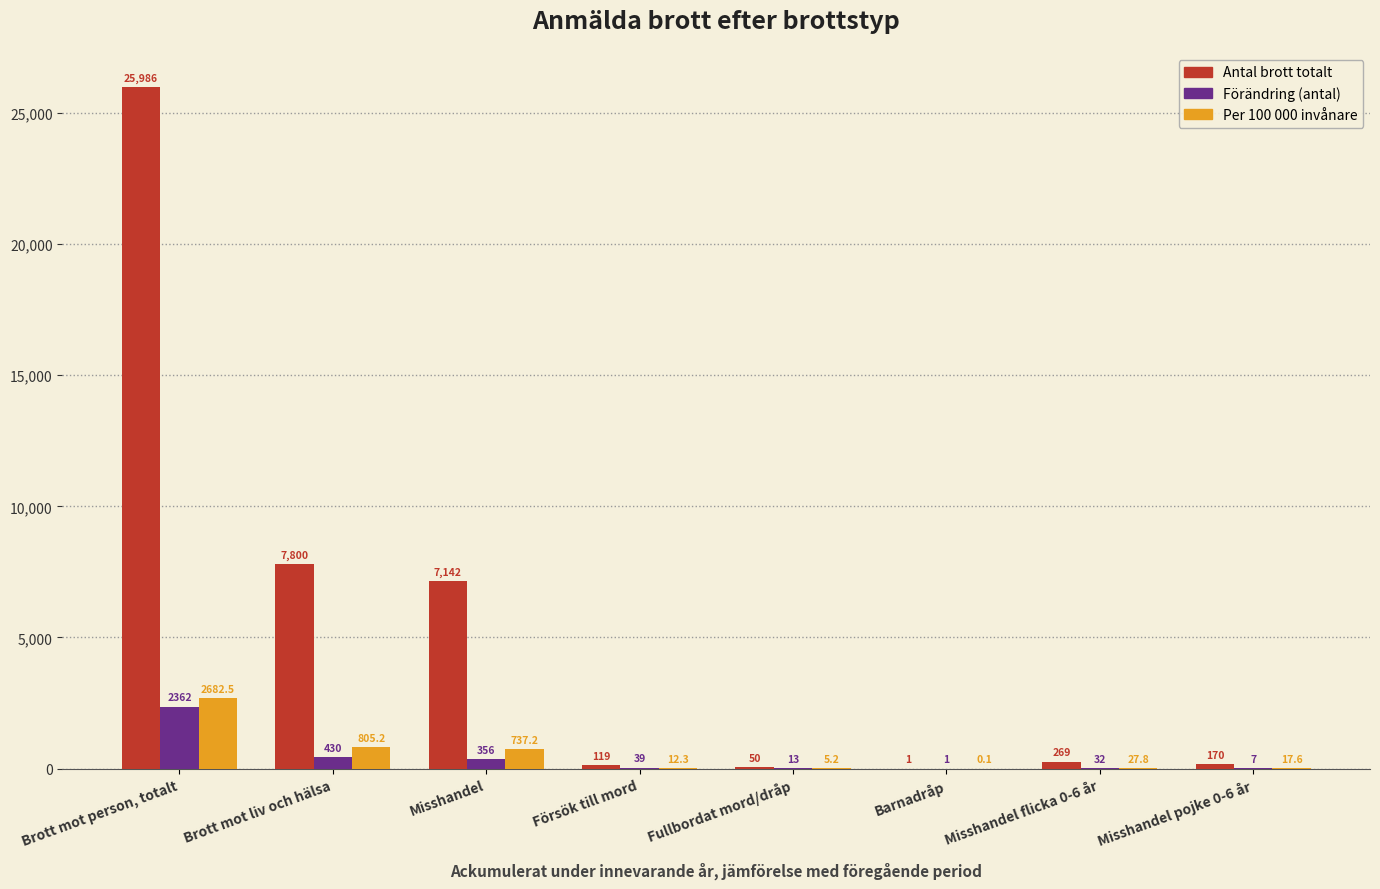

True or false: Antal brott totalt has a value of 119.0 at Försök till mord.

True